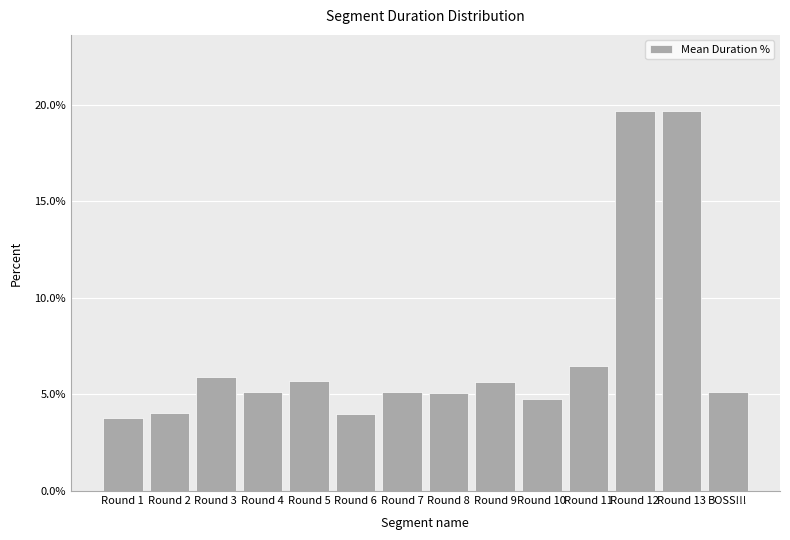

What is the approximate value at Round 11?

6.5